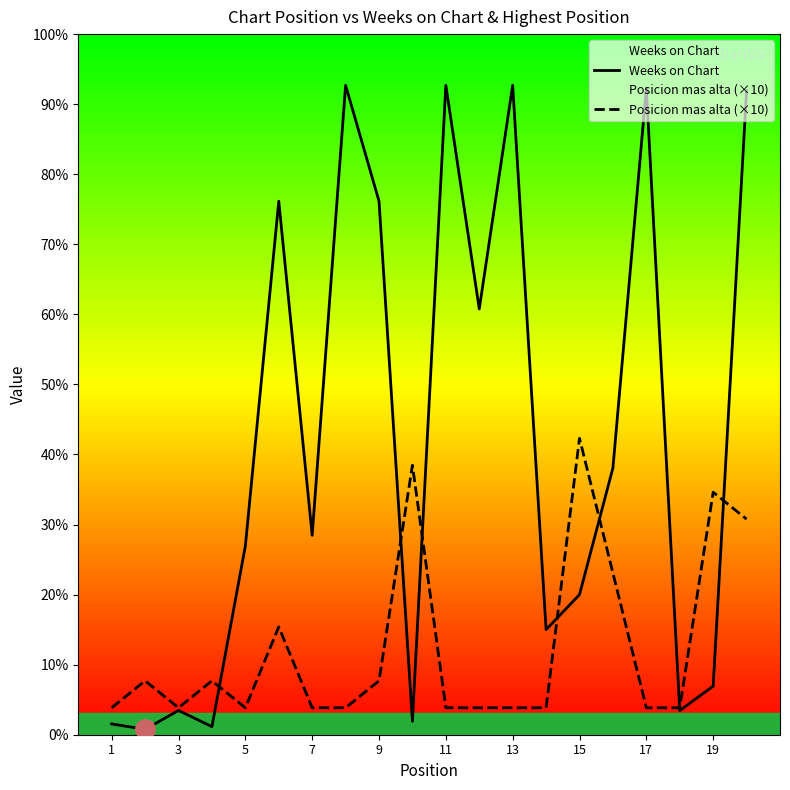

Does the chart have visible grid lines?

No